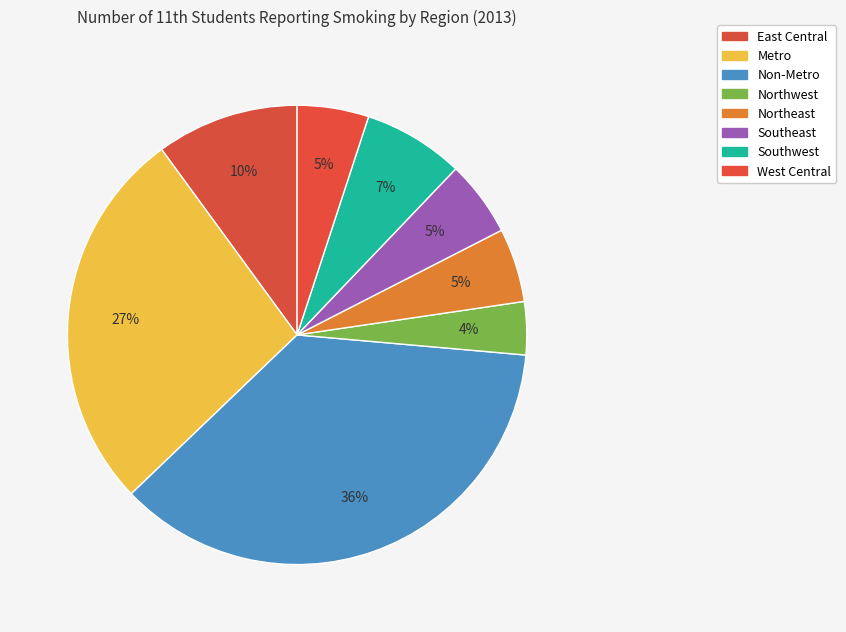

Is it true that Southwest is 7% of the pie?

True